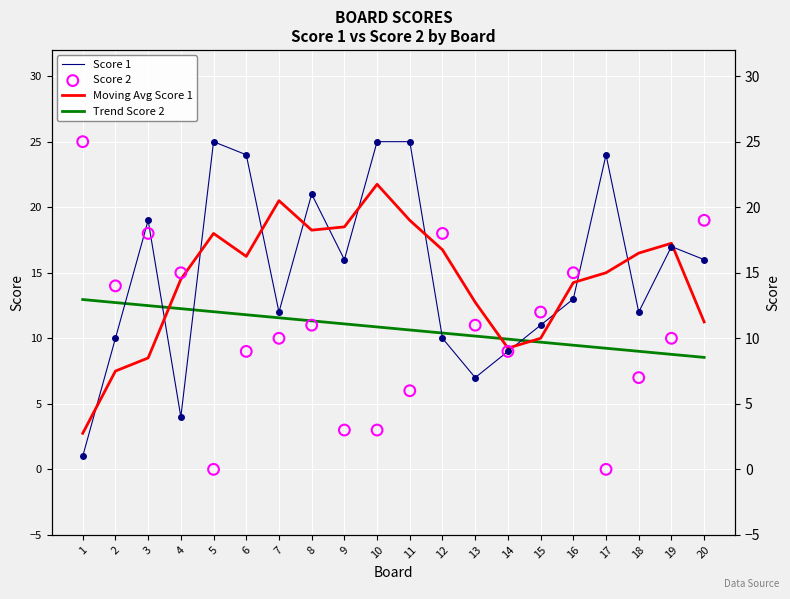

Which series contains the lowest Y value?

Score 2